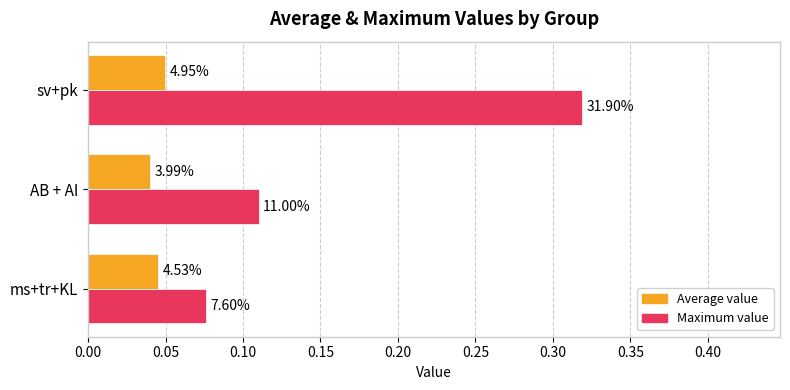

What are all the series names shown in the legend?

Average value, Maximum value